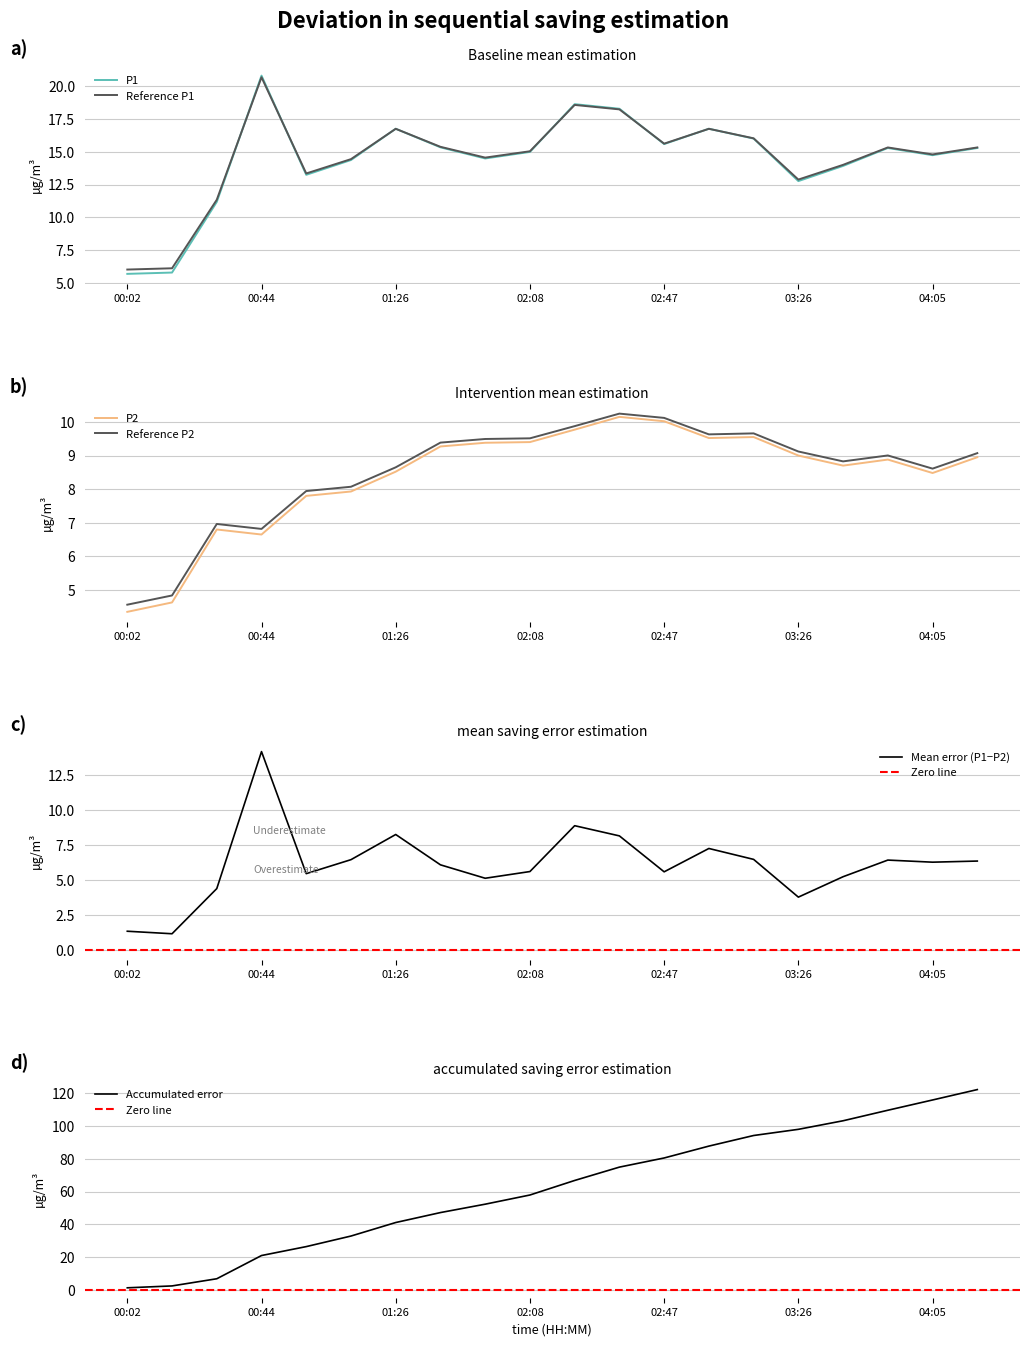

True or false: P2 and P1 intersect in this chart.

False